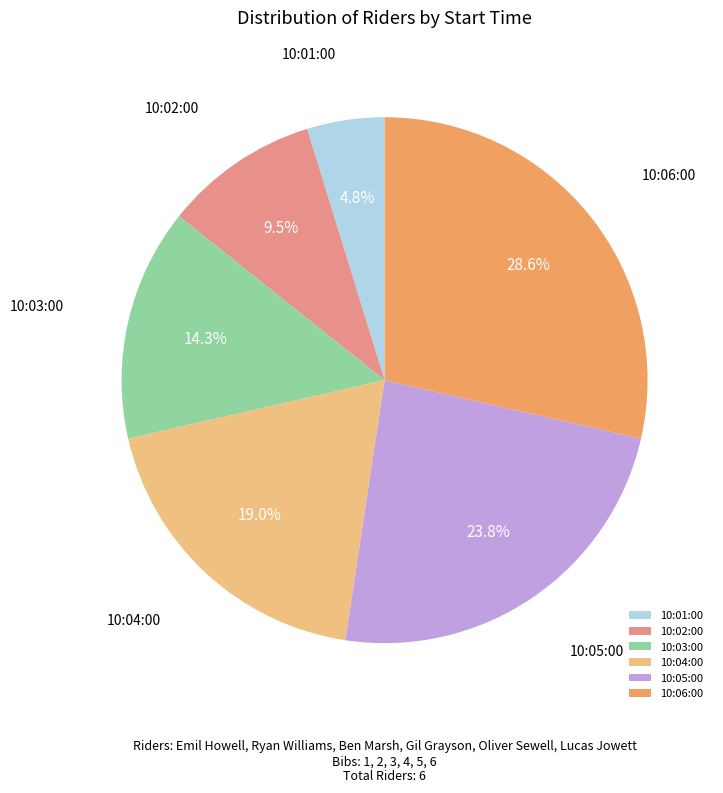

Which has a higher value, 10:01:00 or 10:03:00?

10:03:00